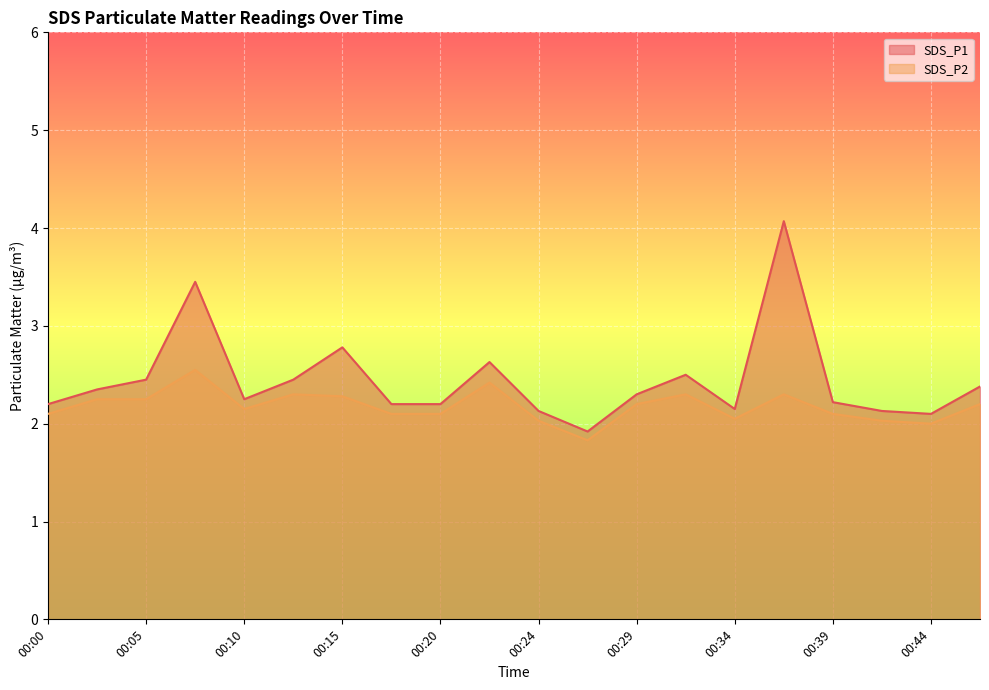

Where does the SDS_P2 series first go above 2?

00:00